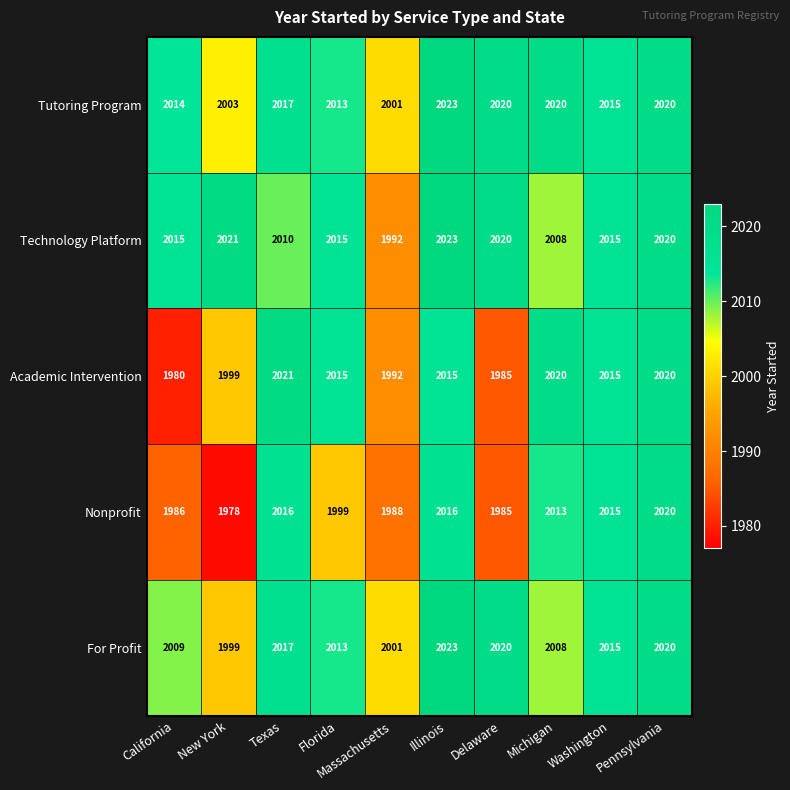

Where does the For Profit series first go above 2015?

Texas